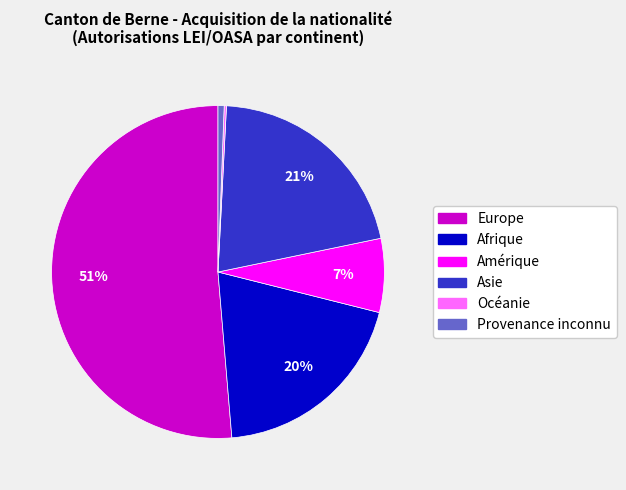

Is it true that Amérique is 13% of the pie?

False